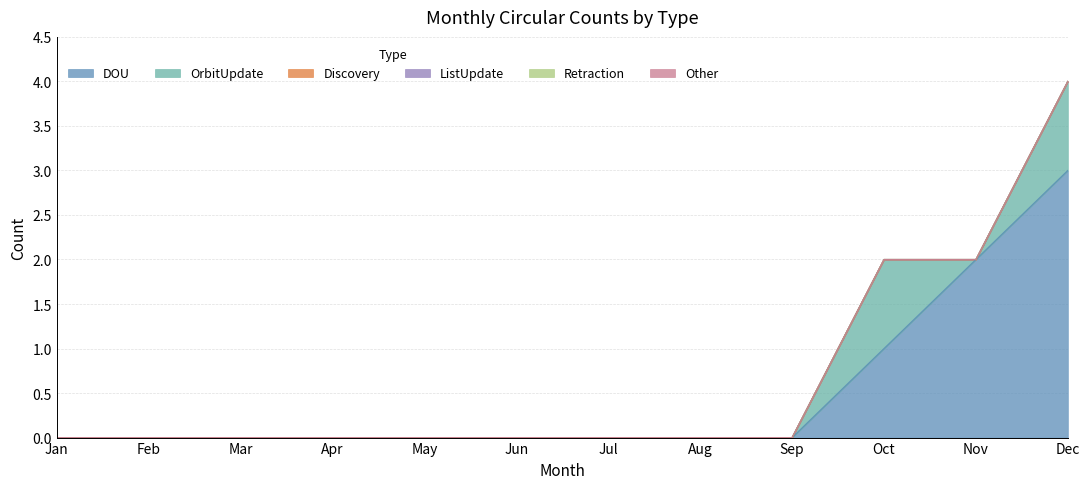

Which category has the lowest value across all series?

Jan